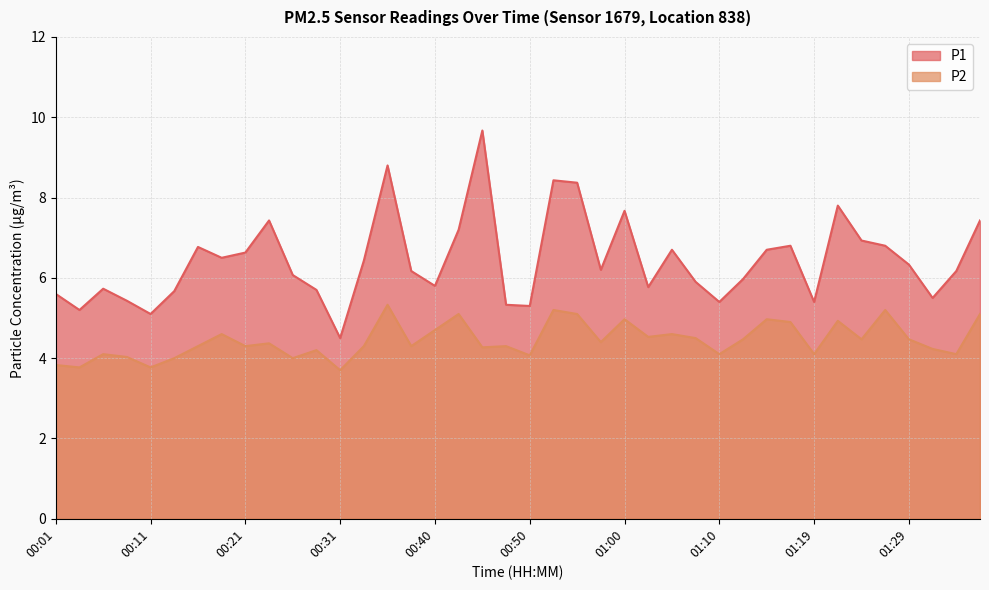

What is the average value of the P1 series?

6.4